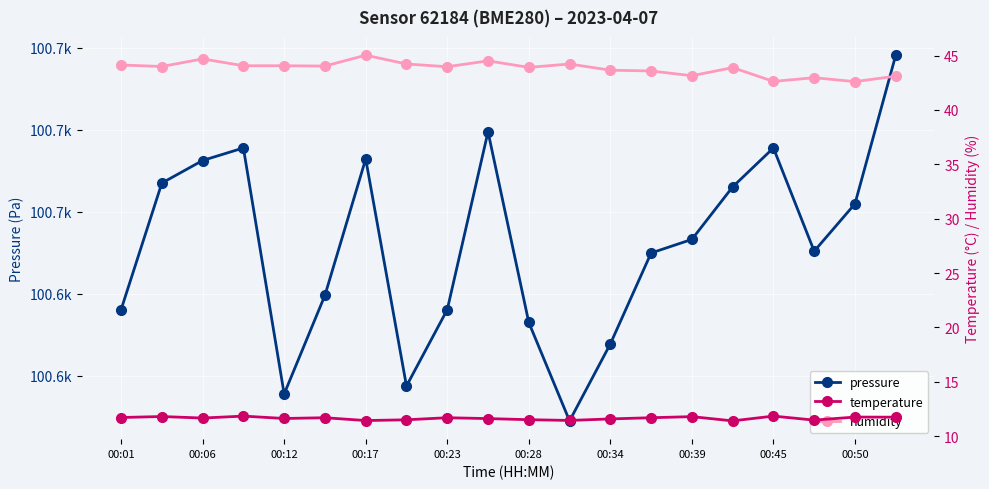

List the series in order of their peak value, lowest first.

temperature, humidity, pressure